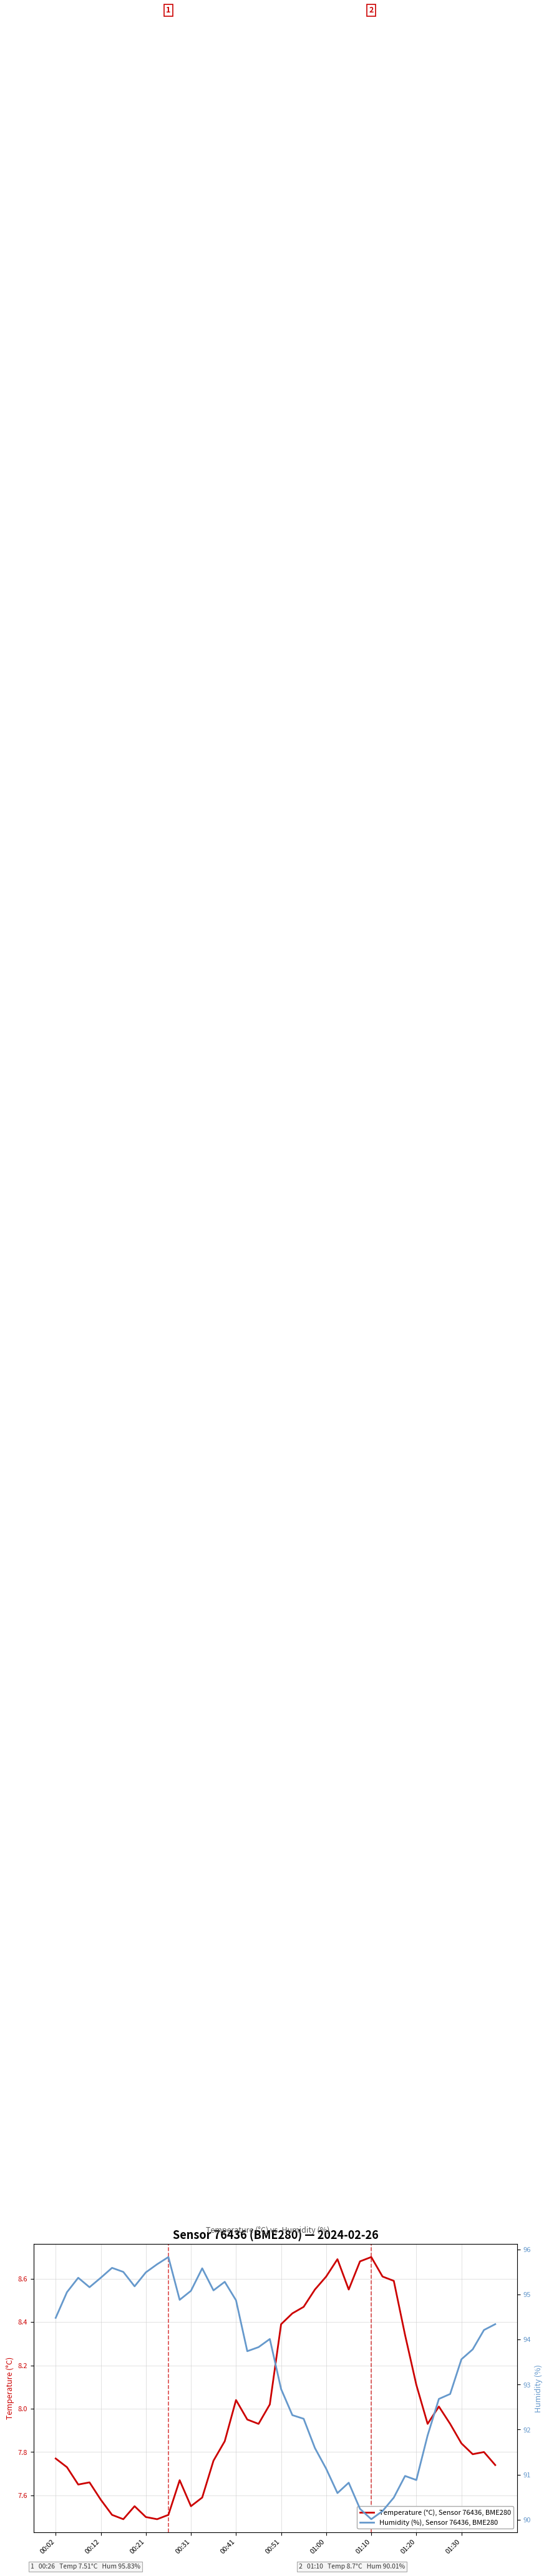

True or false: Humidity (%), Sensor 76436, BME280 has more than 0 interior local peaks.

True